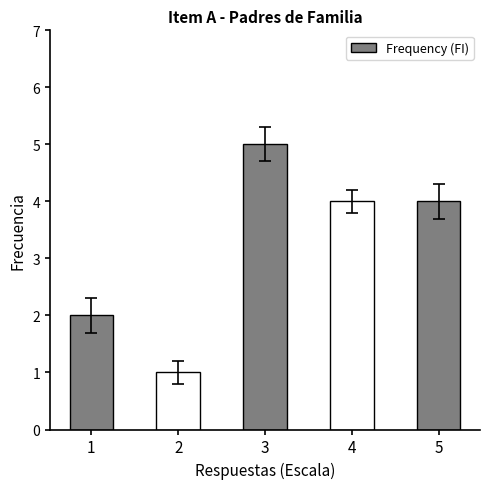

How many values are between 2 and 4?

3